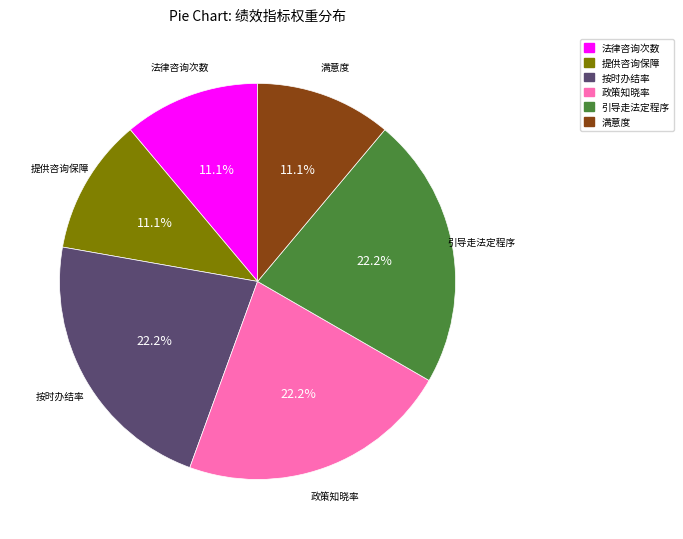

What is the total percentage of 法律咨询次数 and 满意度?

22.2%